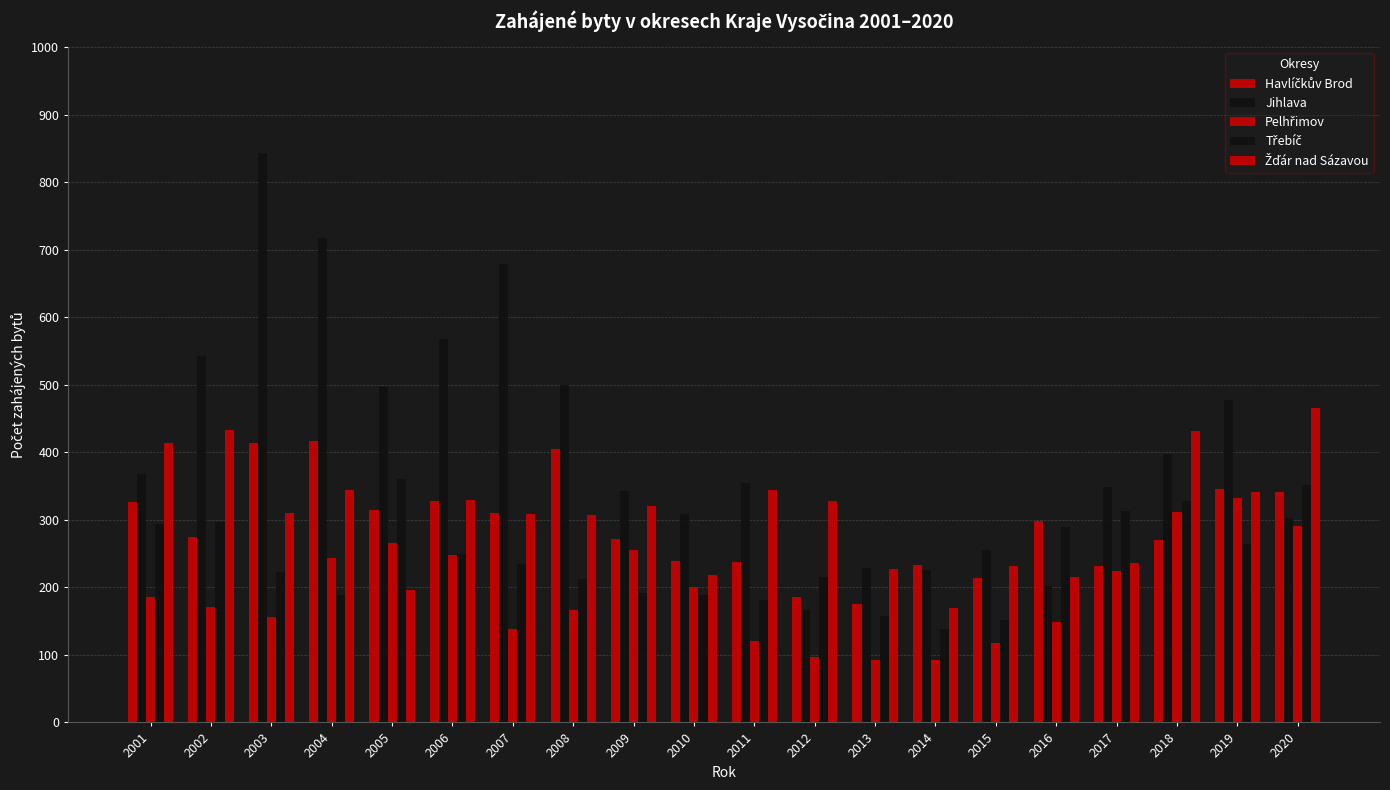

Which series has the widest spread of values?

Jihlava